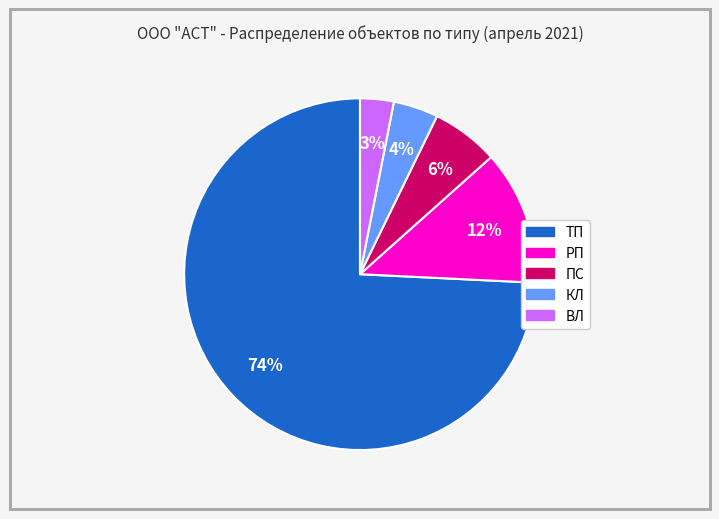

To the nearest percent, what percentage of the pie is ПС?

6%